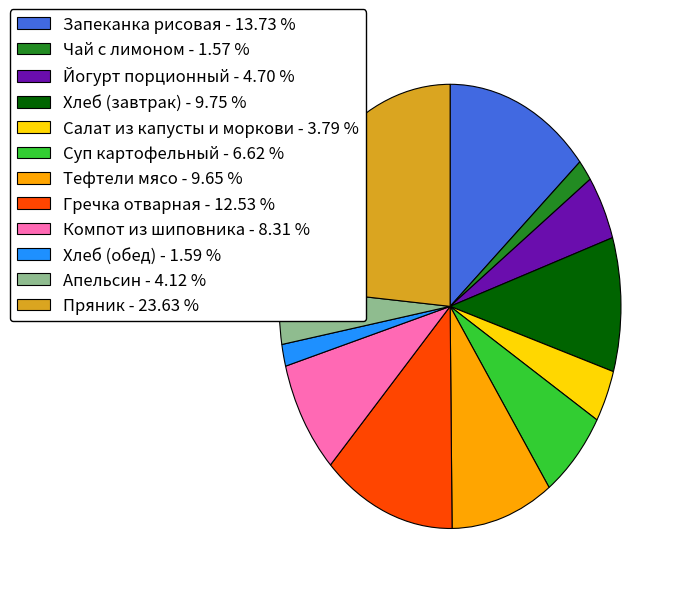

Is there a majority slice in this chart?

No